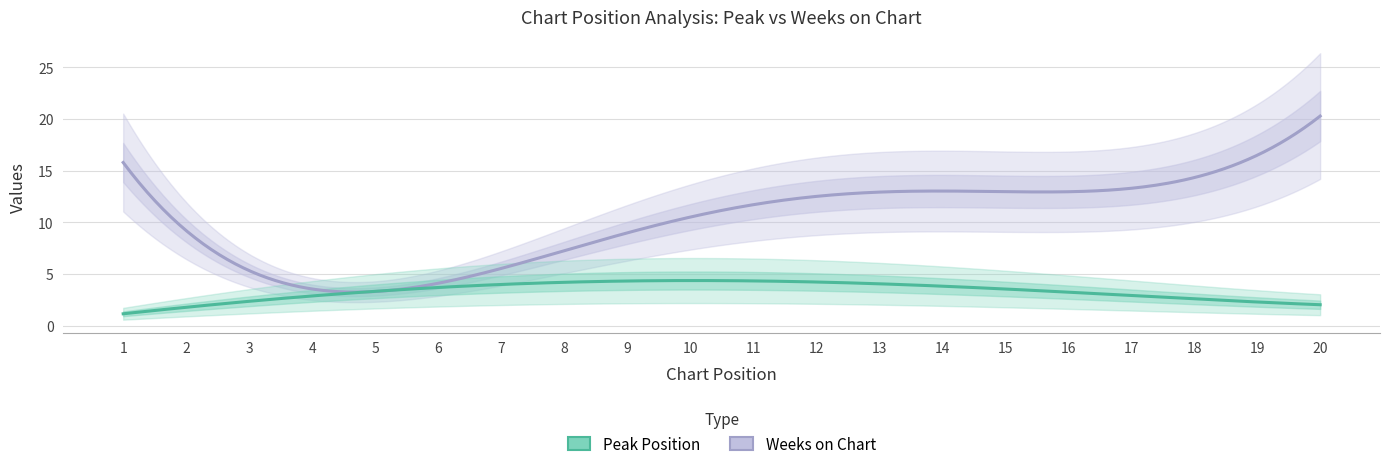

How many distinct data groups are displayed?

2